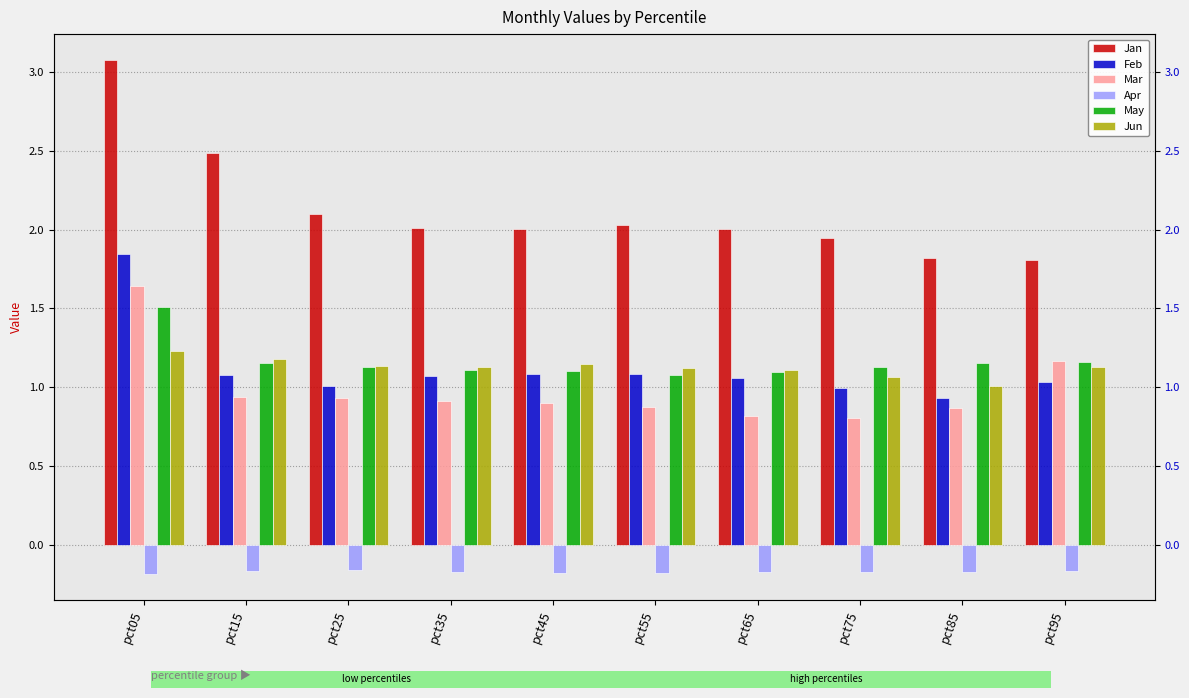

What is the value of the Apr bar at the 2nd from the left?

-0.2